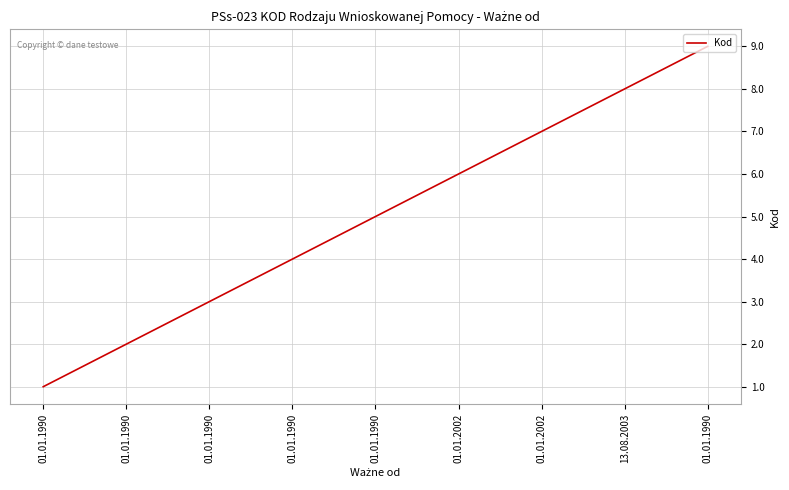

Rank the categories by value from highest to lowest.

01.01.1990, 13.08.2003, 01.01.2002, 01.01.2002, 01.01.1990, 01.01.1990, 01.01.1990, 01.01.1990, 01.01.1990